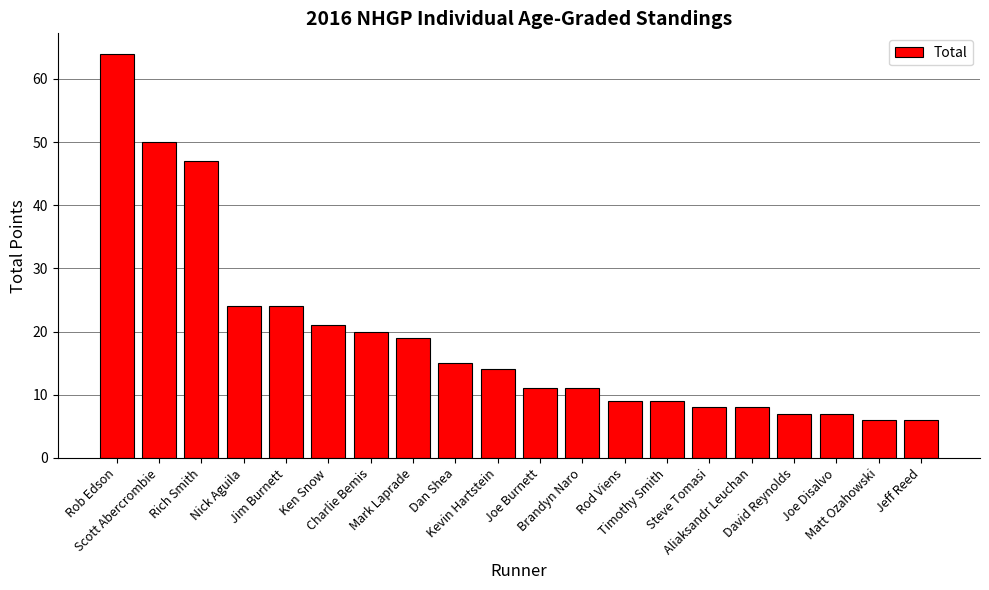

The value at Aliaksandr Leuchan is 8. True or false?

True